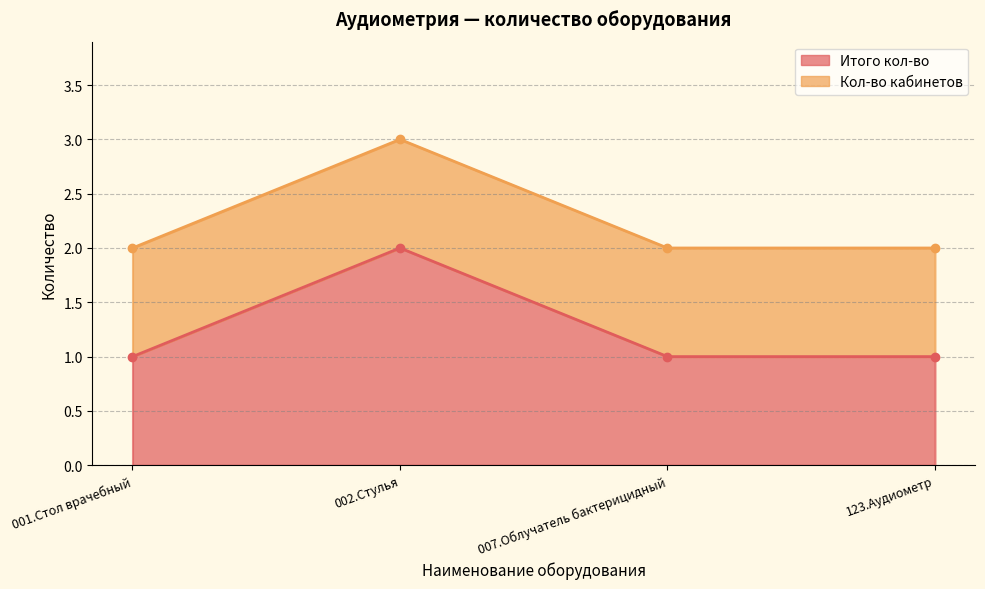

What is the change in value from 002.Стулья to 007.Облучатель бактерицидный?

-1